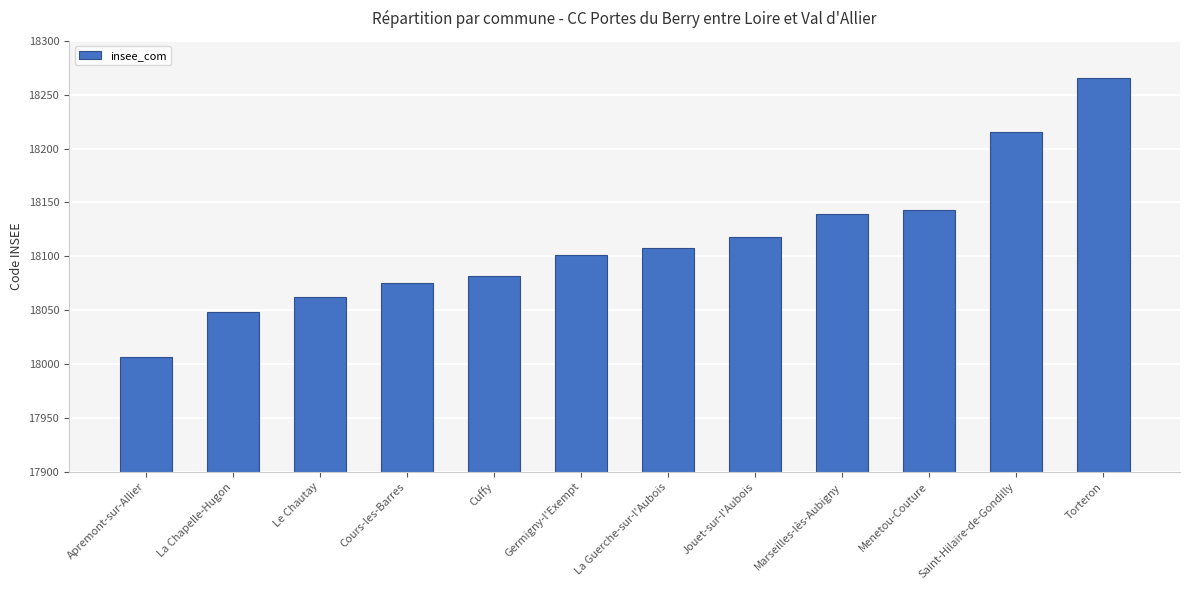

Is it true that the value at Cours-les-Barres is 18075?

True